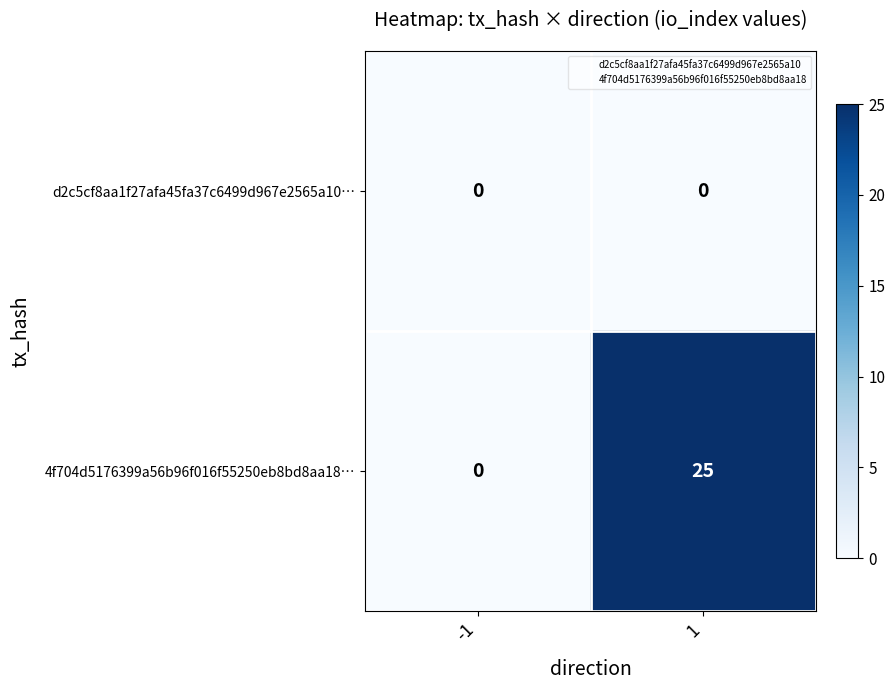

List the series in order of their overall mean, lowest first.

d2c5cf8aa1f27afa45fa37c6499d967e2565a10…, 4f704d5176399a56b96f016f55250eb8bd8aa18…